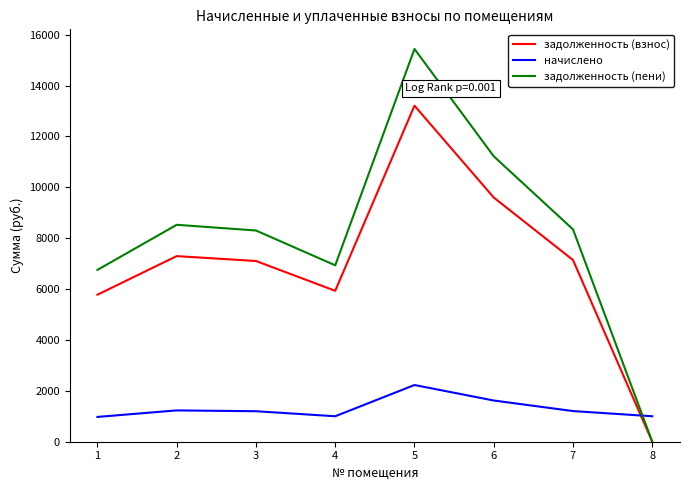

What is the greatest value displayed?

15438.7